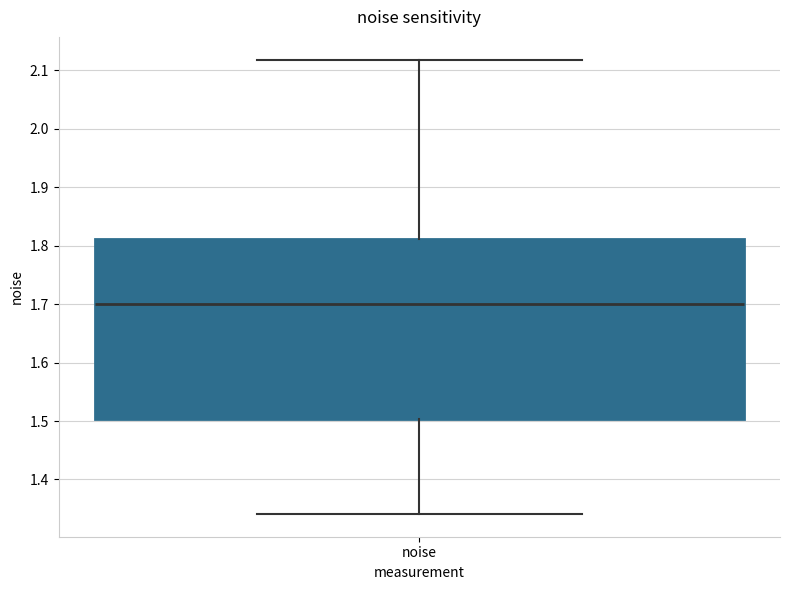

Read this box plot against the y-axis: the position of the median line, the range covered by the box, and the ends of both whiskers. The values are not printed on the chart, so give them approximately, as read against the axis.

median 1.70, box 1.50 to 1.81, whiskers 1.34 to 2.12